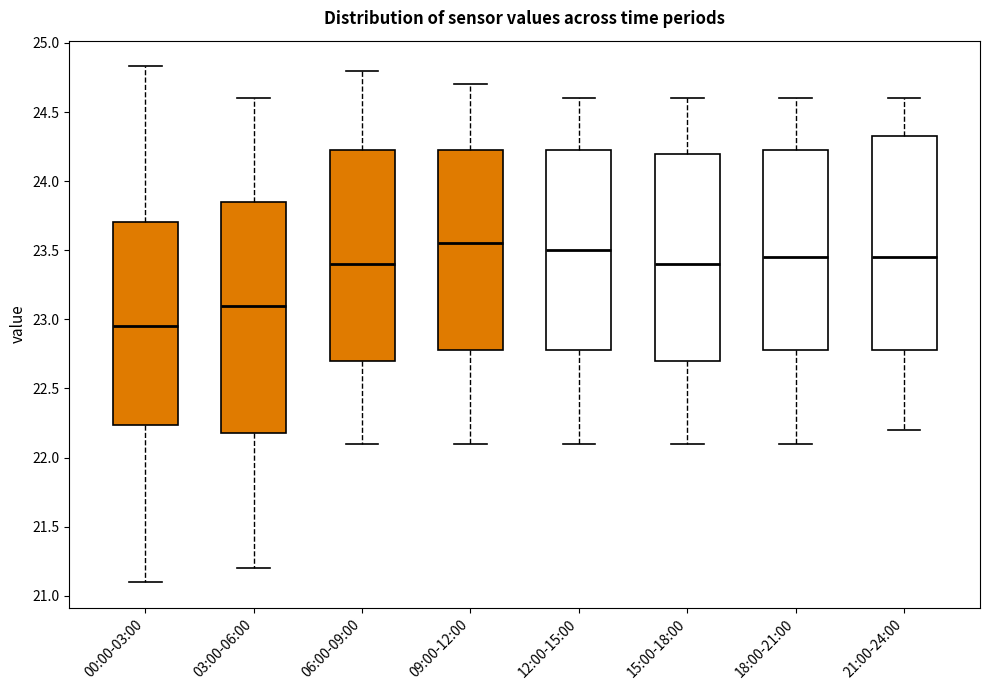

Where does the upper whisker of the box for 18:00-21:00 end on the y-axis? The values are not printed on the chart, so give them approximately, as read against the axis.

24.60